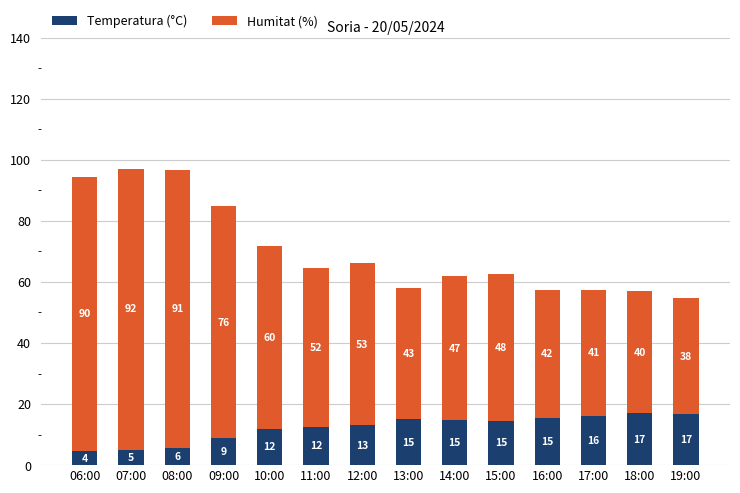

What value does the Temperatura (°C) series have at 13:00?

15.0